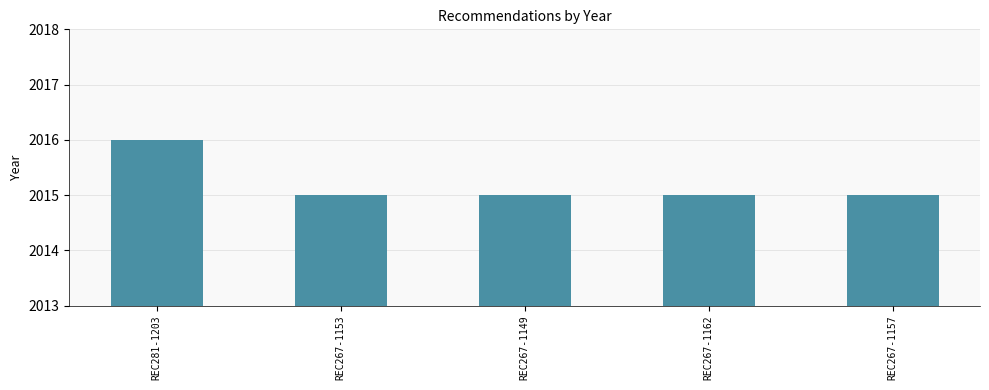

What is the value of the 5th bar from the left?

2015